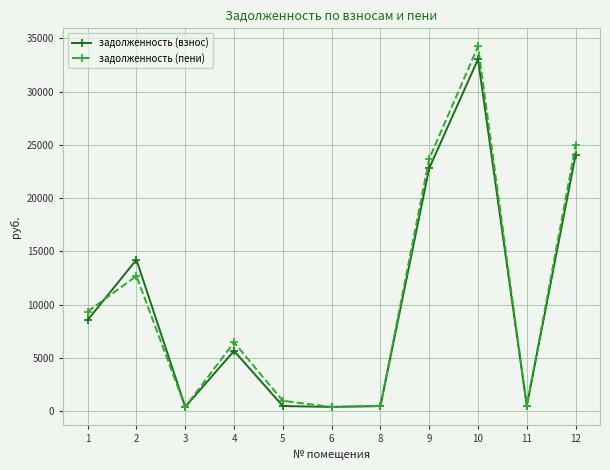

How many lines are shown in the chart?

2